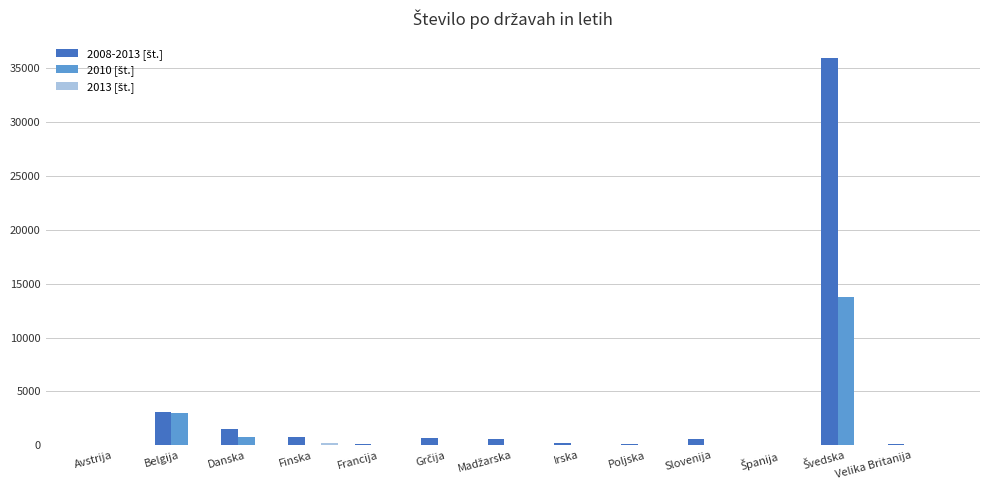

What is the total value across all series at Danska?

2283